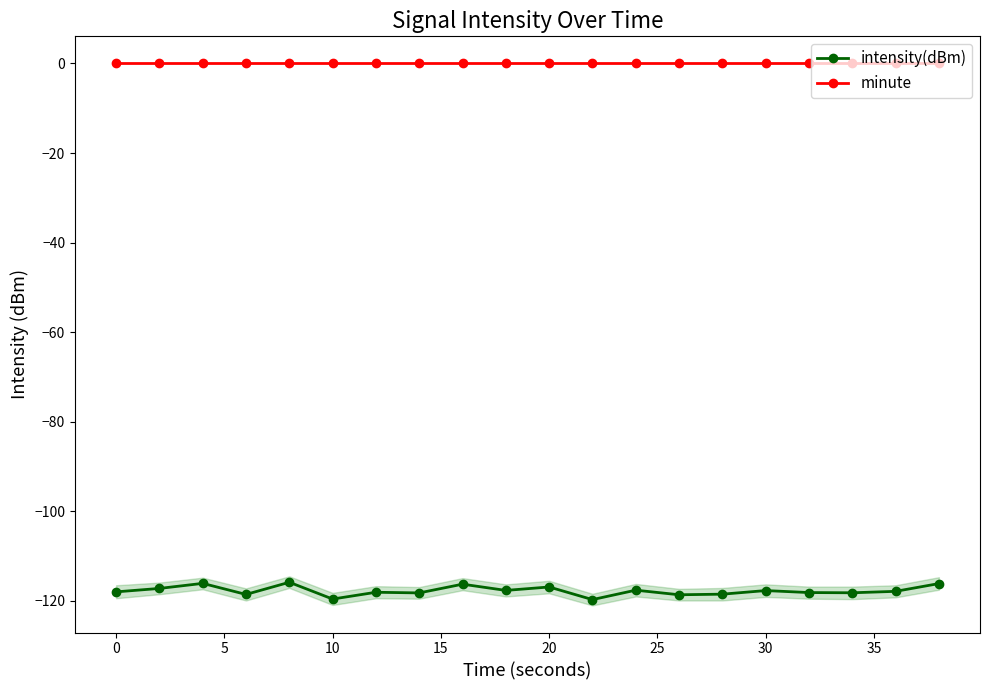

What is the minimum value for intensity(dBm)?

-119.7